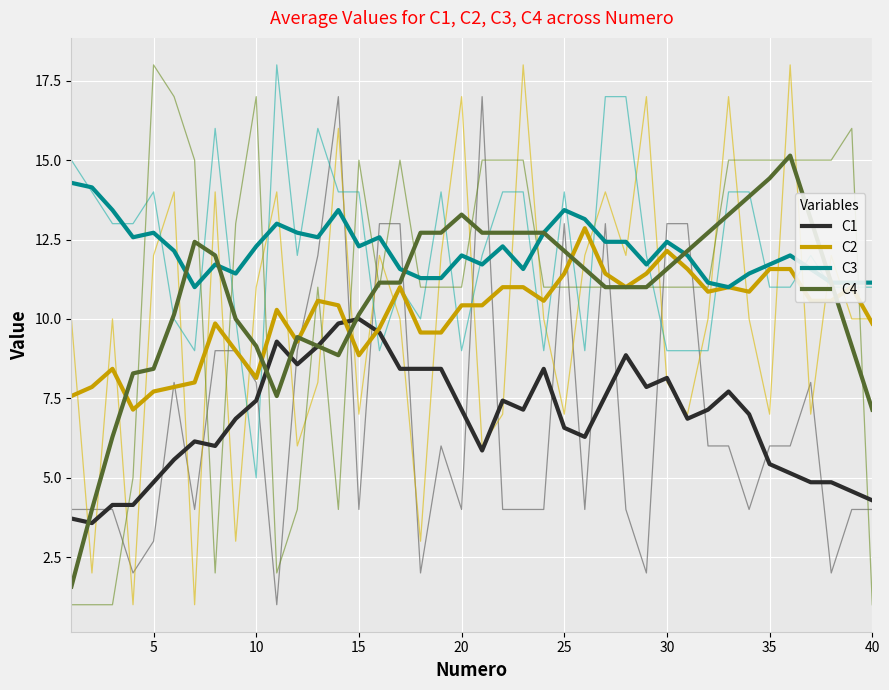

At how many categories does at least one series exceed 5?

40